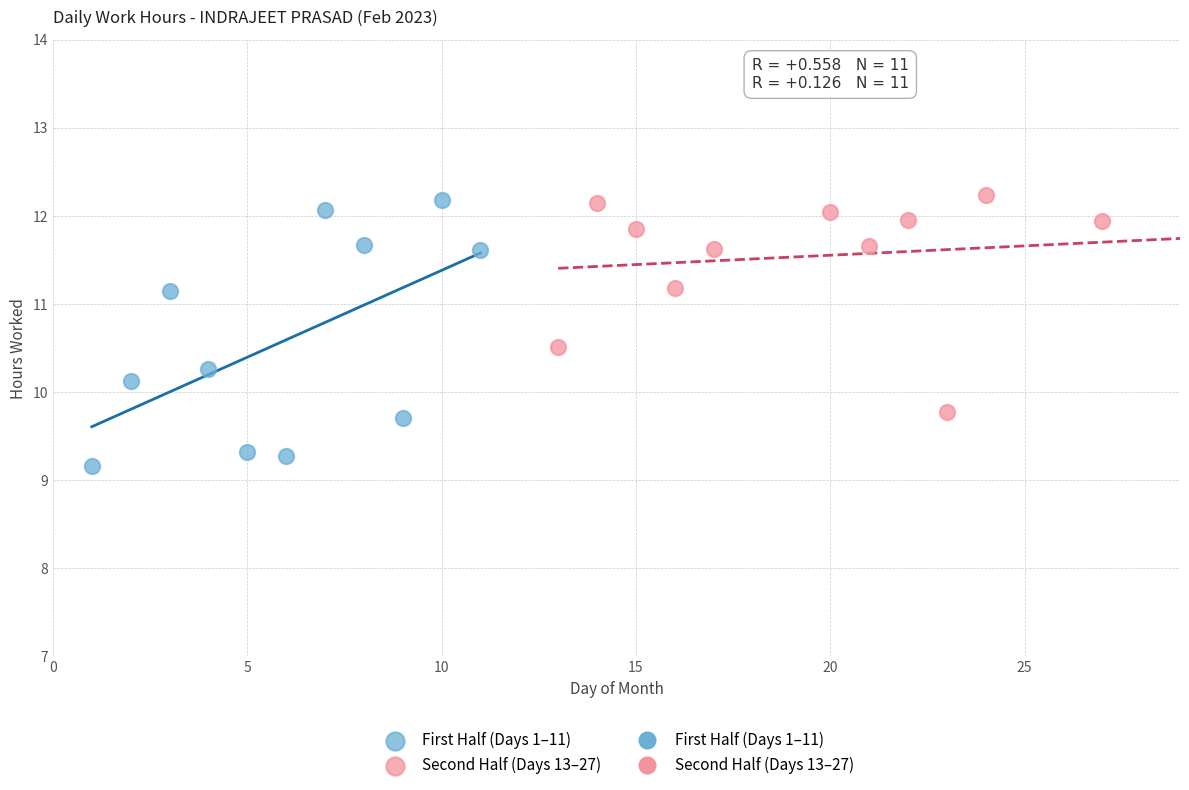

Which series has the widest spread of Y values?

First Half (Days 1–11)